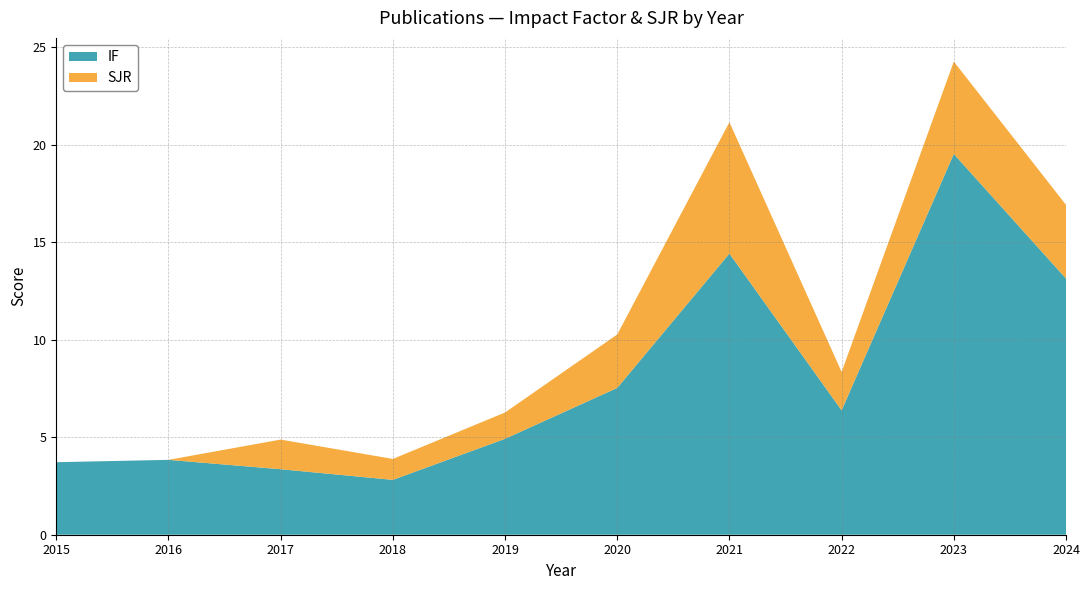

What is the lowest value of the IF series?

2.8